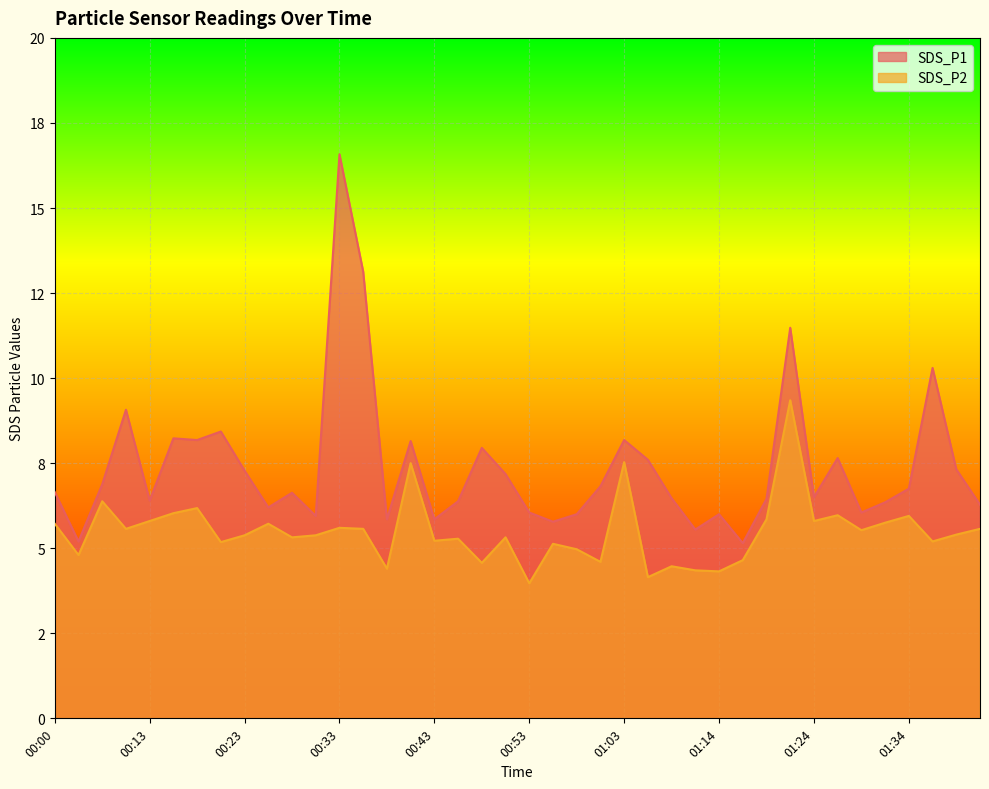

True or false: SDS_P1 and SDS_P2 cross at least once.

False